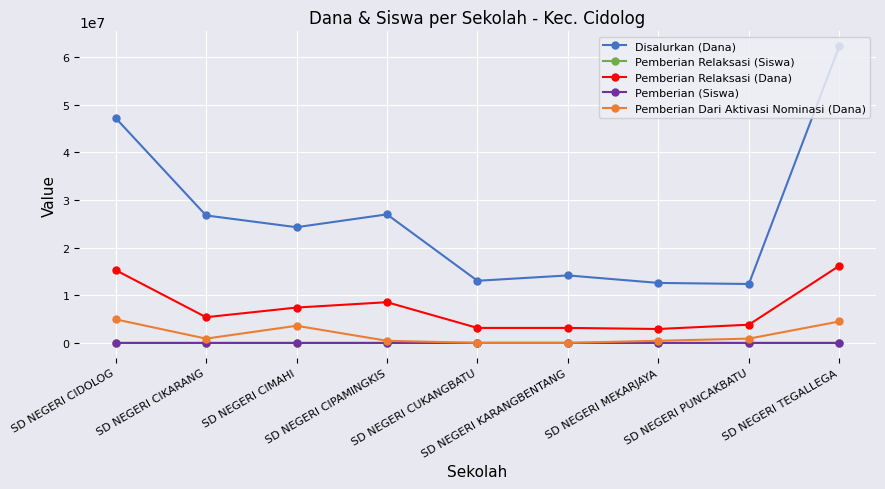

How many data points in Disalurkan (Dana) are less than 24300000?

4